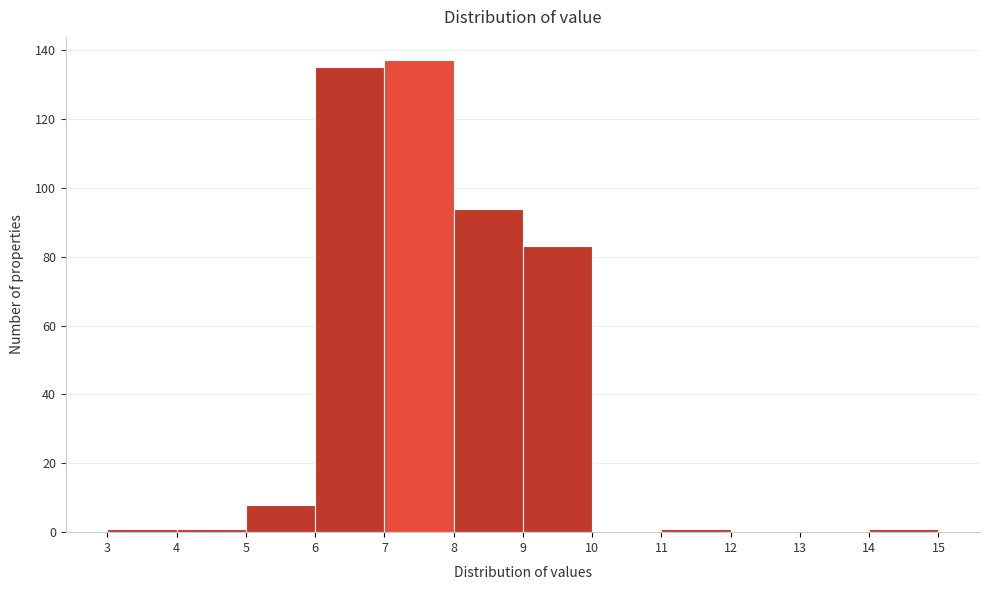

Reading left to right, list every bar in this chart as the range it spans on the x-axis followed by its height. The values are not printed on the chart, so give them approximately, as read against the axis.

3 to 4: under 2
4 to 5: under 2
5 to 6: 8
6 to 7: 136
7 to 8: 138
8 to 9: 94
9 to 10: 84
10 to 11: 0
11 to 12: under 2
12 to 13: 0
13 to 14: 0
14 to 15: under 2